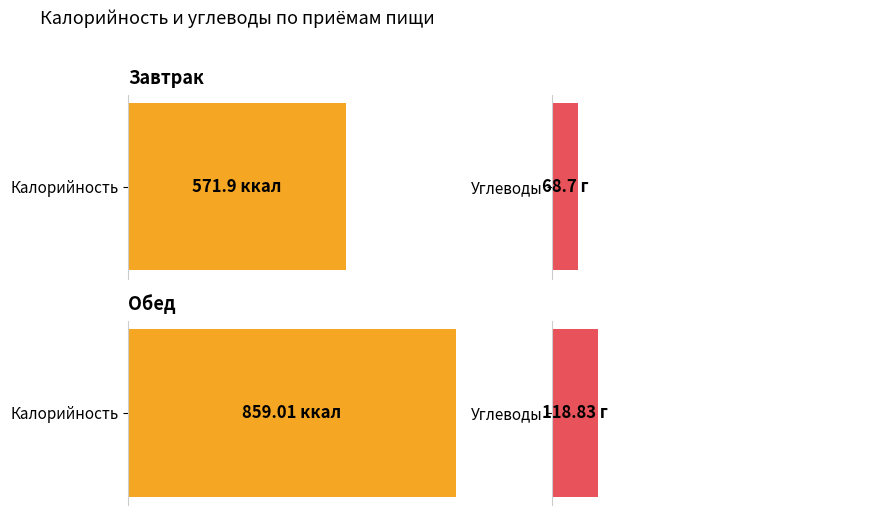

Which series has the largest total across all categories?

Калорийность